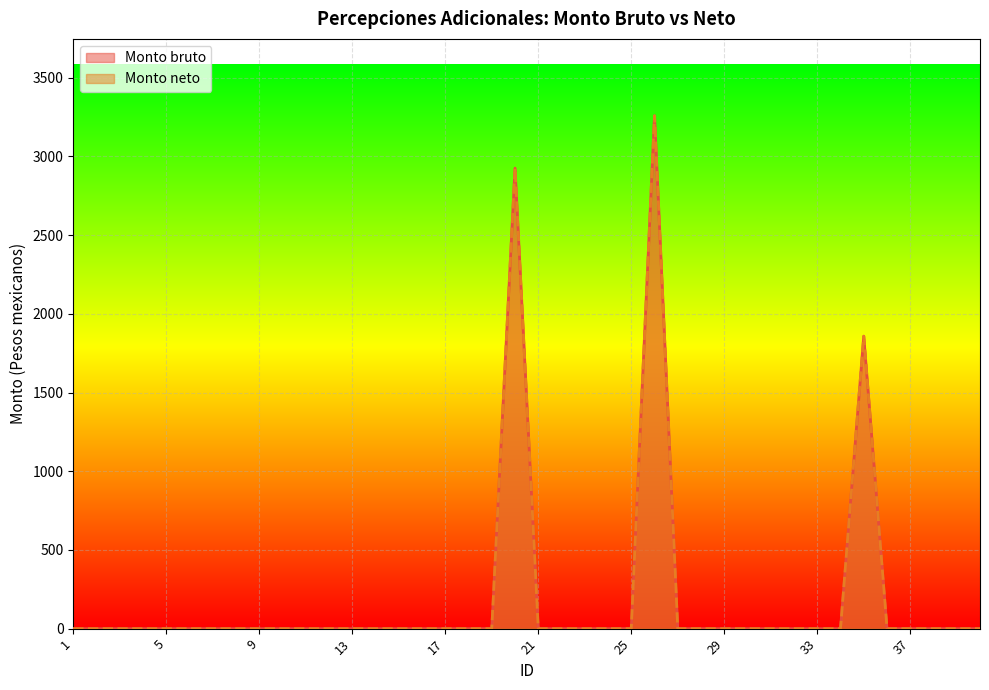

At which category does Monto neto reach its first local peak?

20